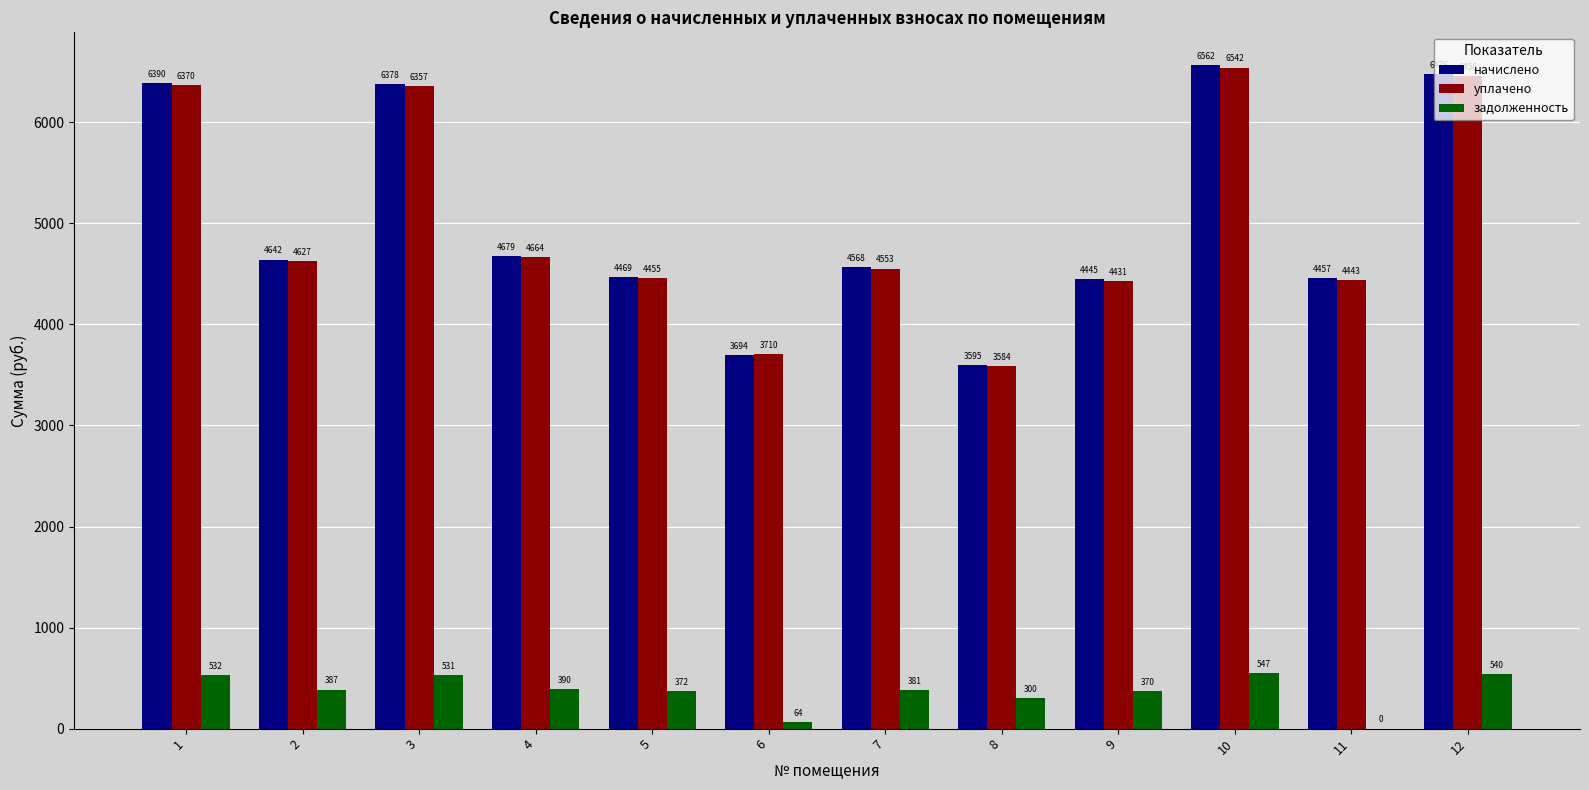

At which category does the chart reach its peak across all series?

10